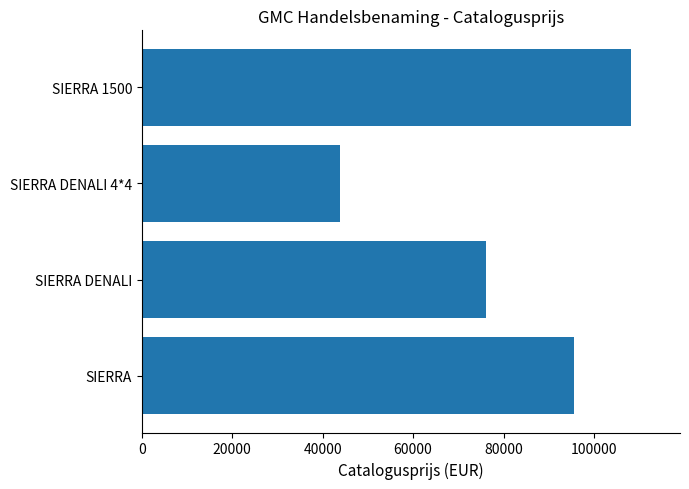

What is the ratio of the value at SIERRA DENALI to the value at SIERRA 1500?

0.7